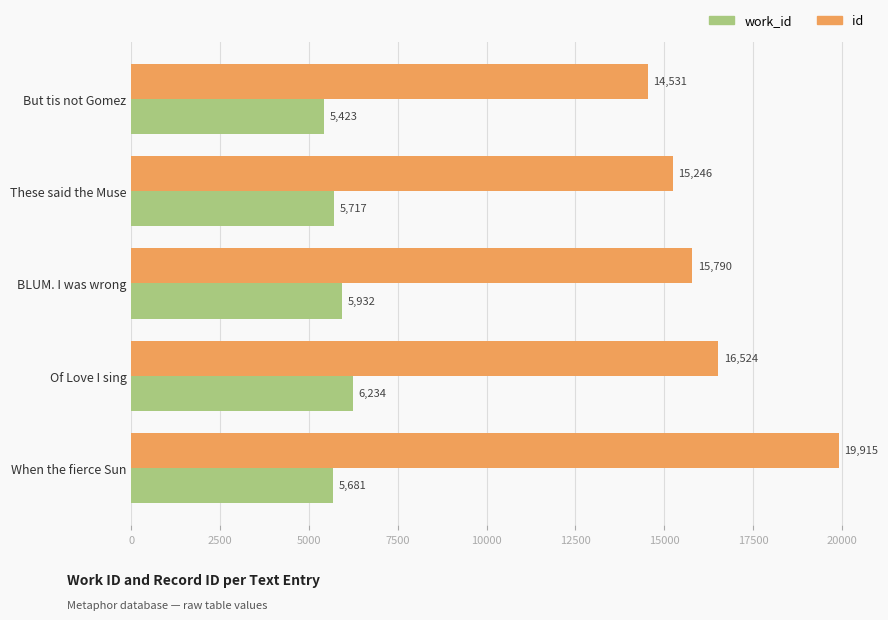

The work_id series shows 9555 at These said the Muse. True or false?

False